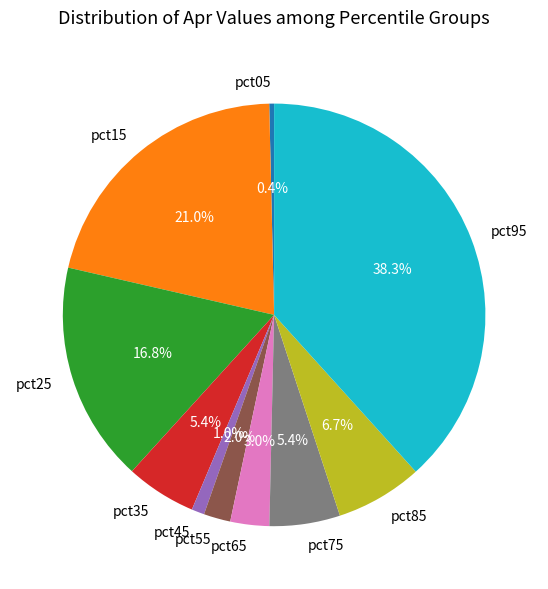

What percentage is the pct15 slice, to the nearest percent?

21%